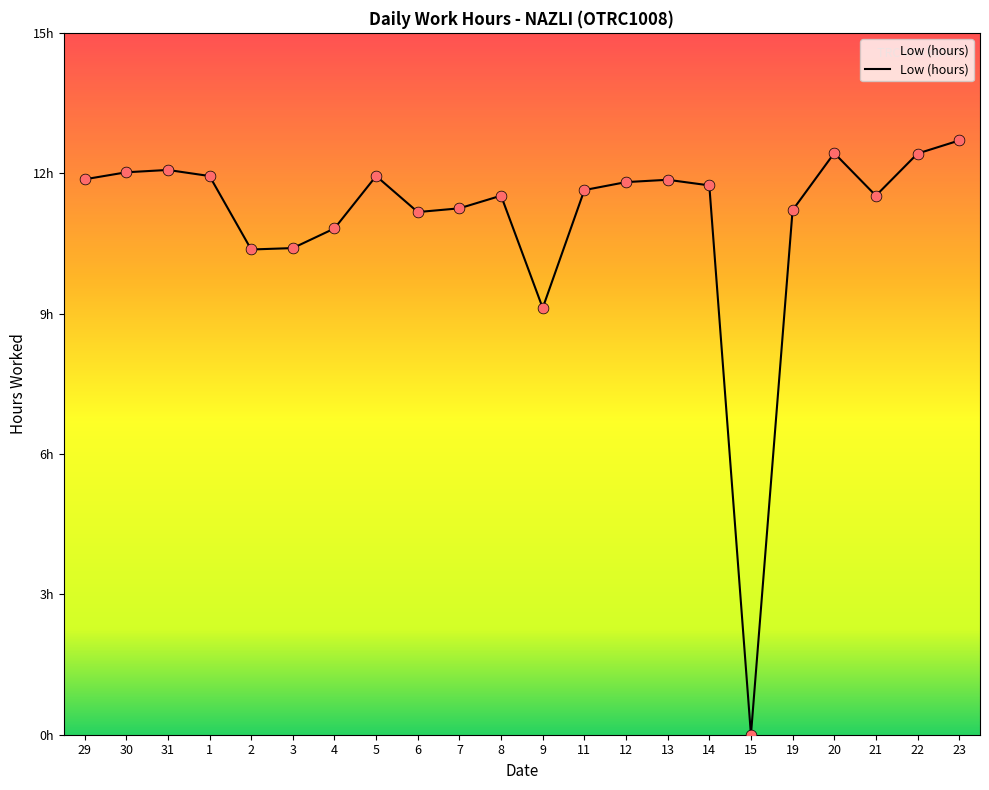

What is the ratio of the value at 13 to the value at 31?

1.0